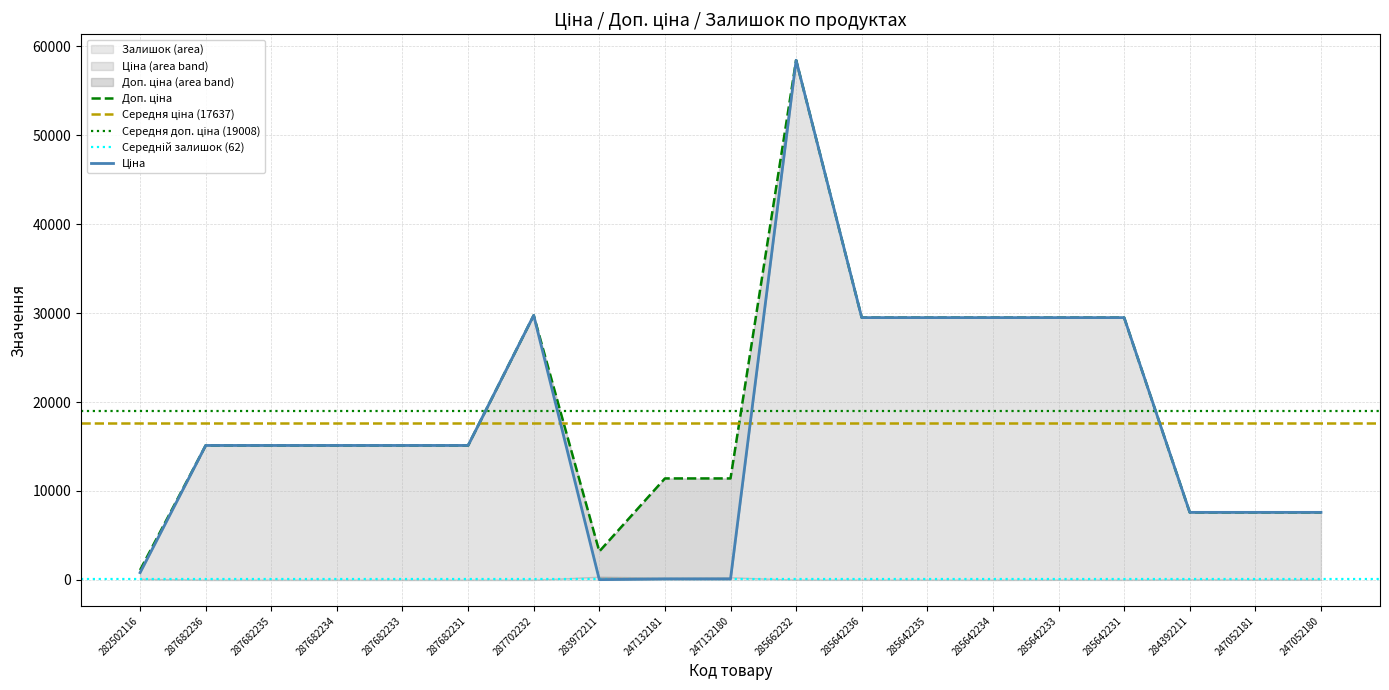

How many interior local peaks does the Доп. ціна series have?

2